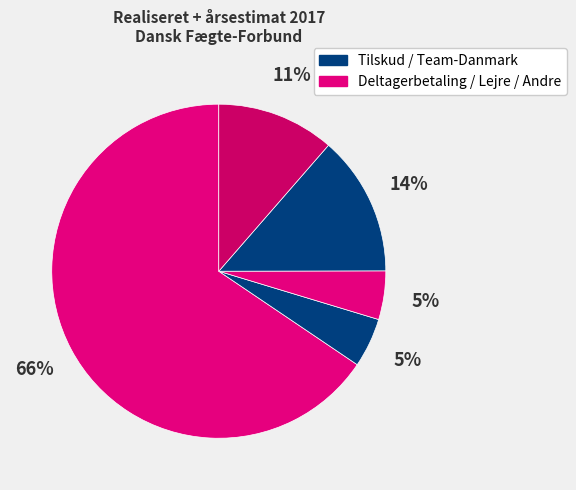

How many slices are in this pie chart?

5